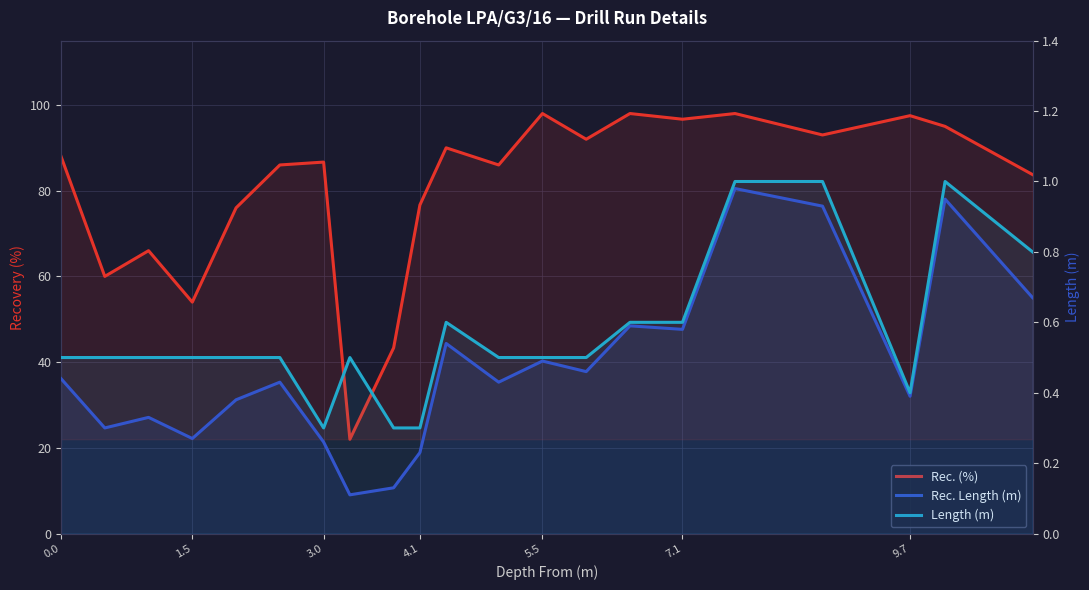

The value of Rec. (%) at 7 is 13.9. True or false?

False